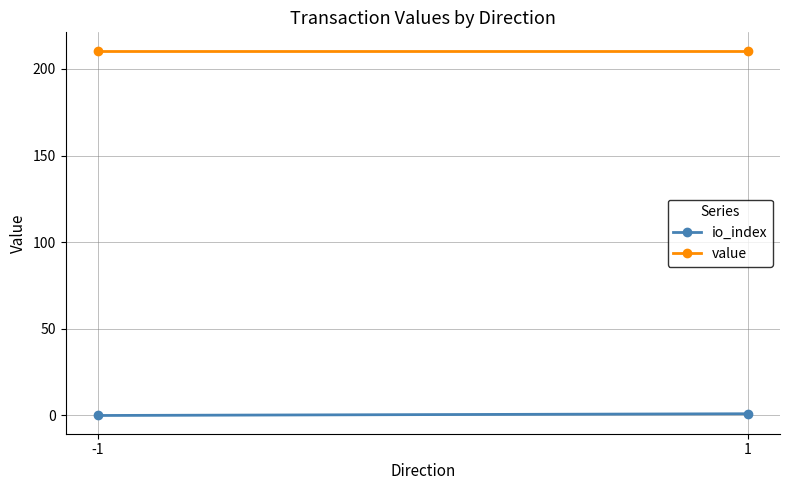

List the series in order of their peak value, highest first.

value, io_index